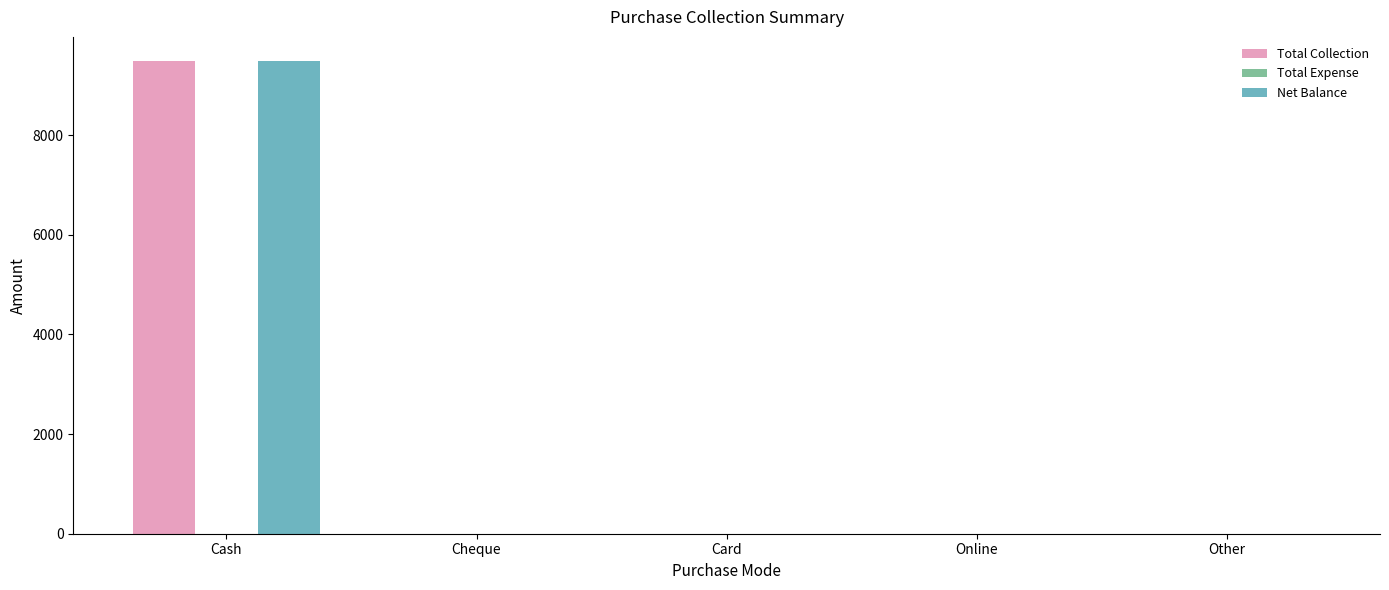

True or false: Net Balance has a value of 0 at Card.

True